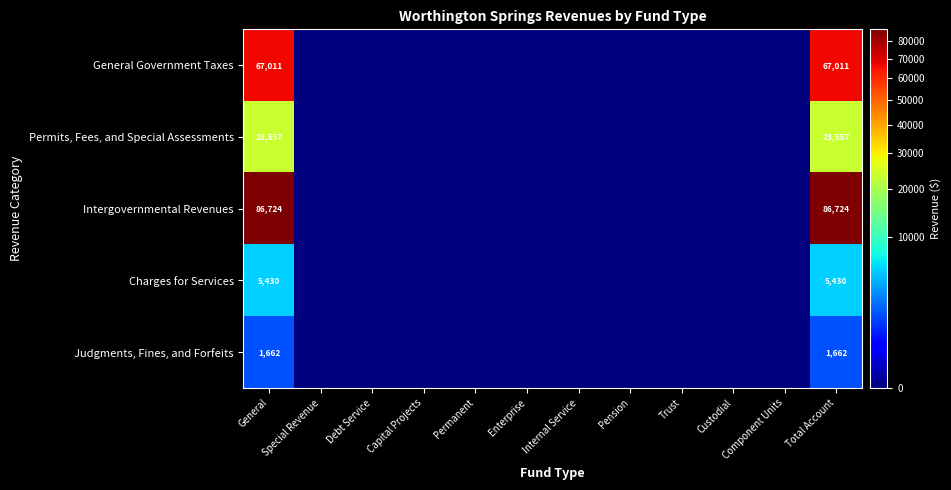

Rank the series at Total Account from lowest to highest value.

Judgments, Fines, and Forfeits, Charges for Services, Permits, Fees, and Special Assessments, General Government Taxes, Intergovernmental Revenues